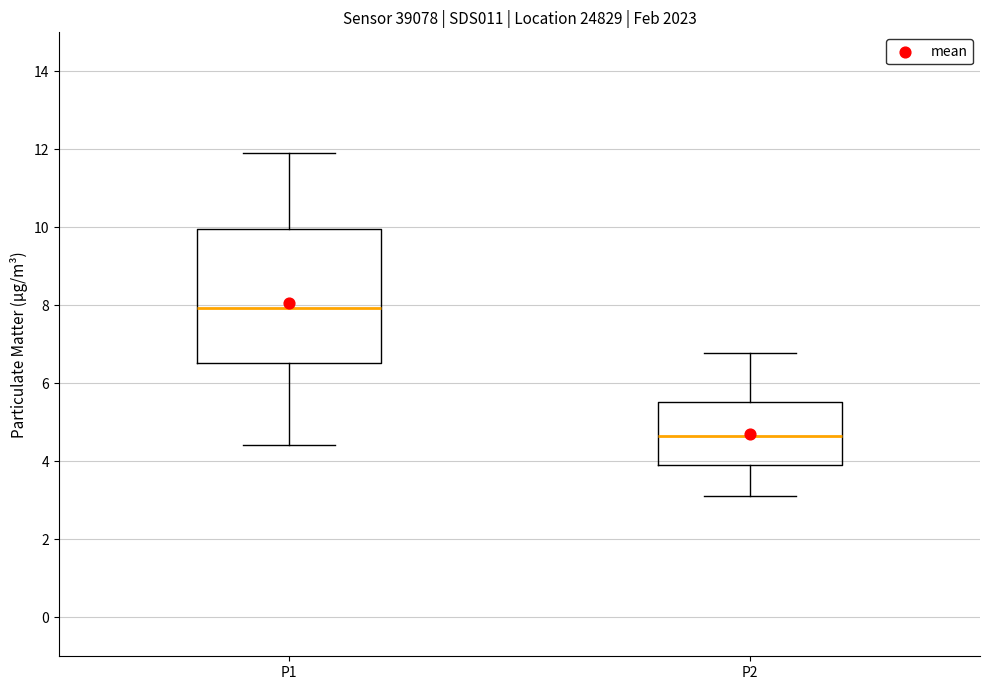

Reading left to right, transcribe this box plot: for each box, give where its median line is, the range the box spans, and where its two whiskers end, as read against the y-axis. The values are not printed on the chart, so give them approximately, as read against the axis.

P1: median 8.0, box 6.6 to 10.0, whiskers 4.4 to 12.0
P2: median 4.6, box 3.8 to 5.6, whiskers 3.2 to 6.8